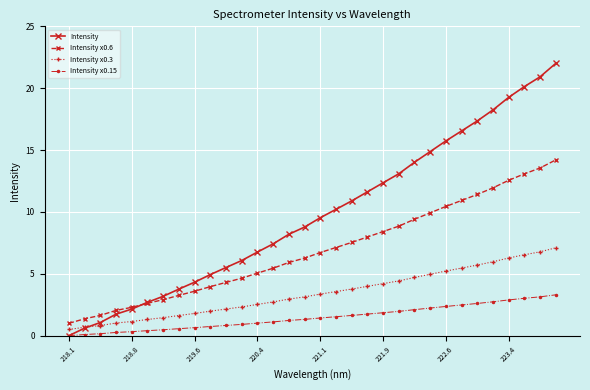

After their last crossing, which series has the higher values: Intensity or Intensity x0.6?

Intensity